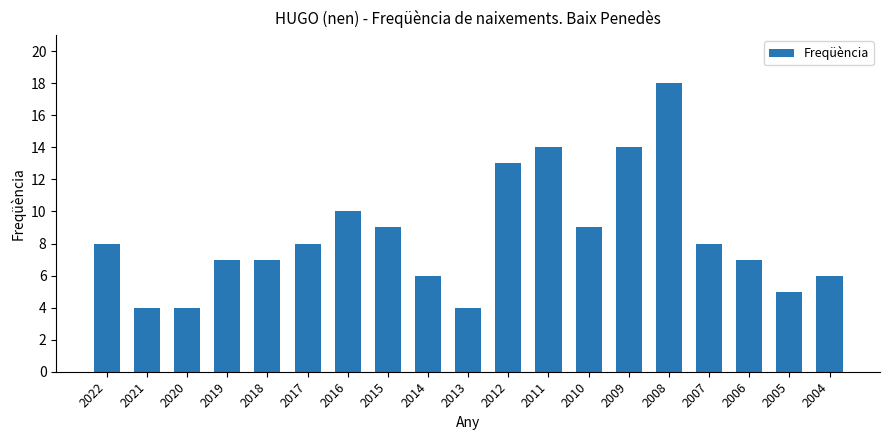

How many data points are less than 8?

9